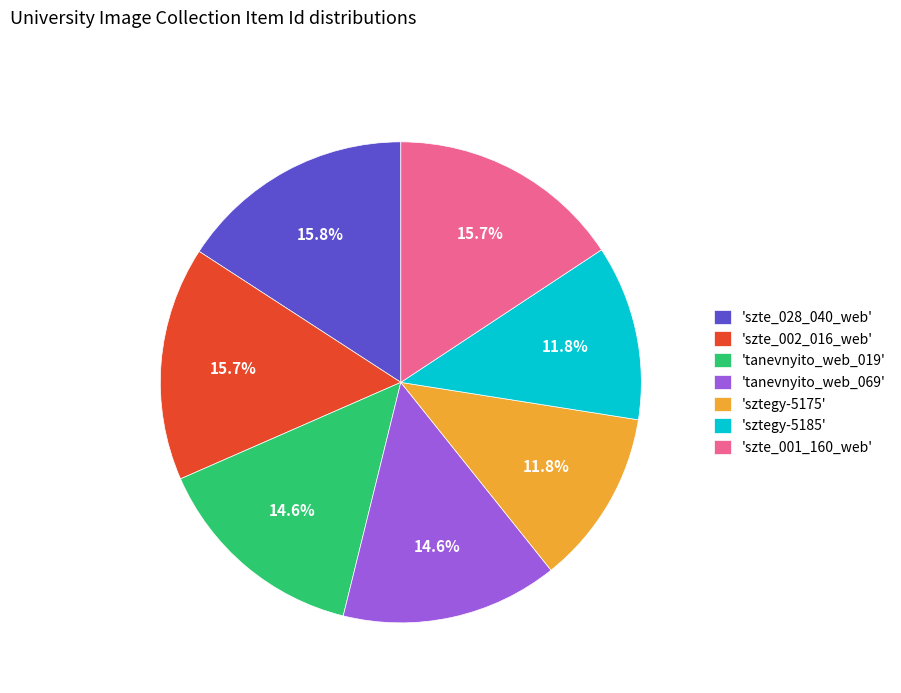

To the nearest percent, what is the difference between the largest and smallest slice percentages?

4%